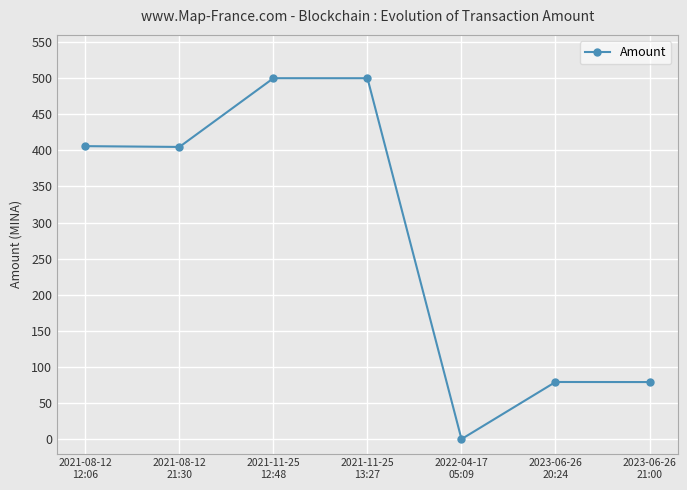

The chart shows a value of 500.0 at 2021-11-25
12:48. True or false?

True